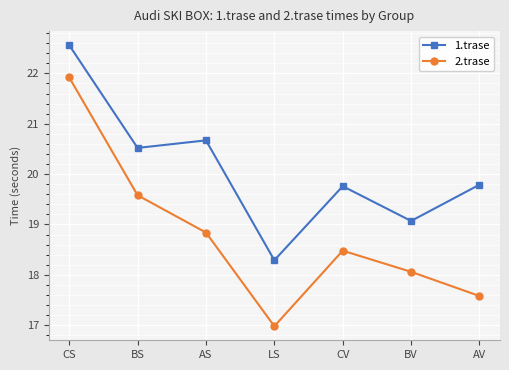

At which label is 2.trase closest to 19?

AS